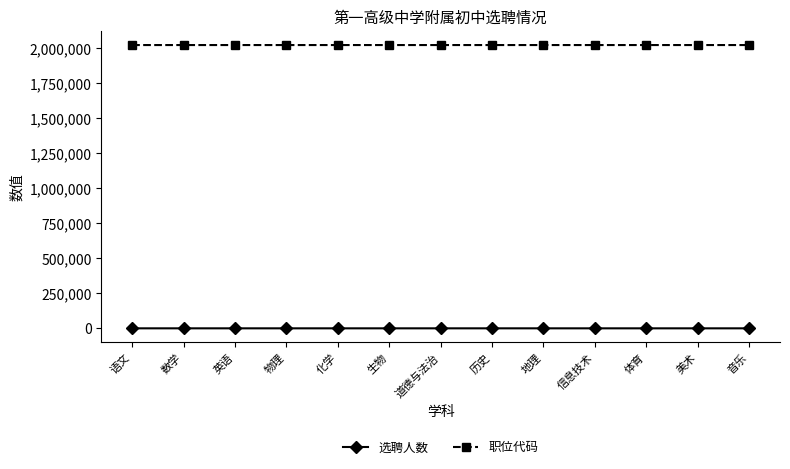

Which series has the largest total across all categories?

职位代码